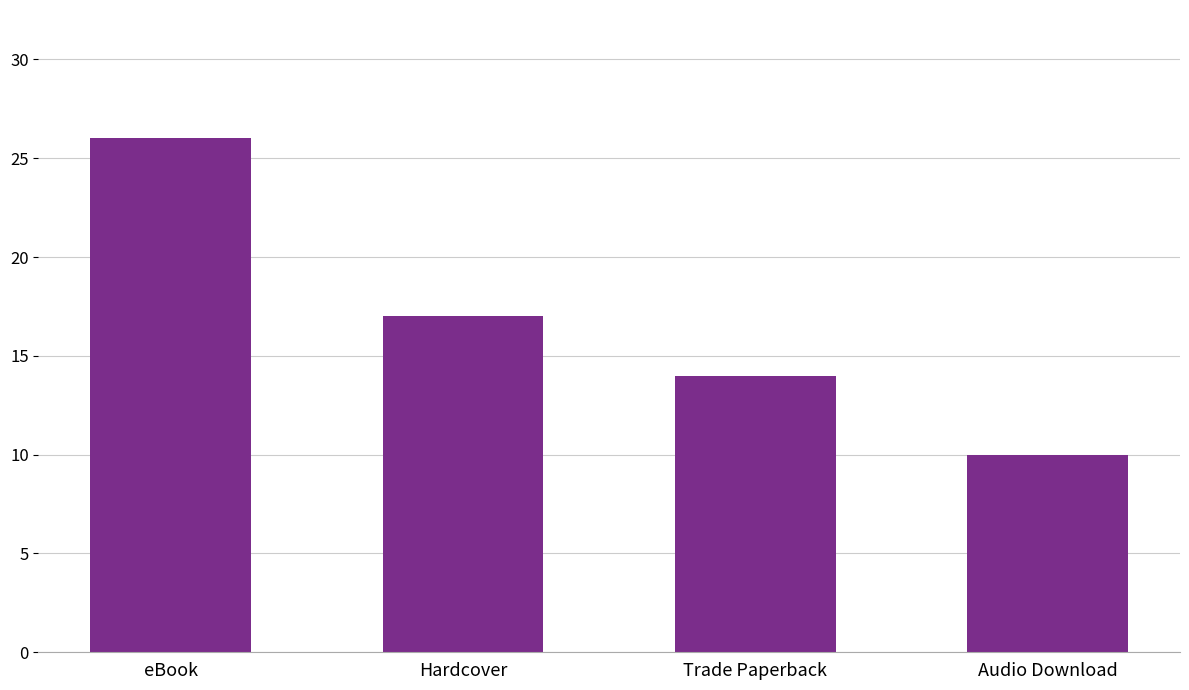

What is the sum of the values at eBook and Hardcover?

43